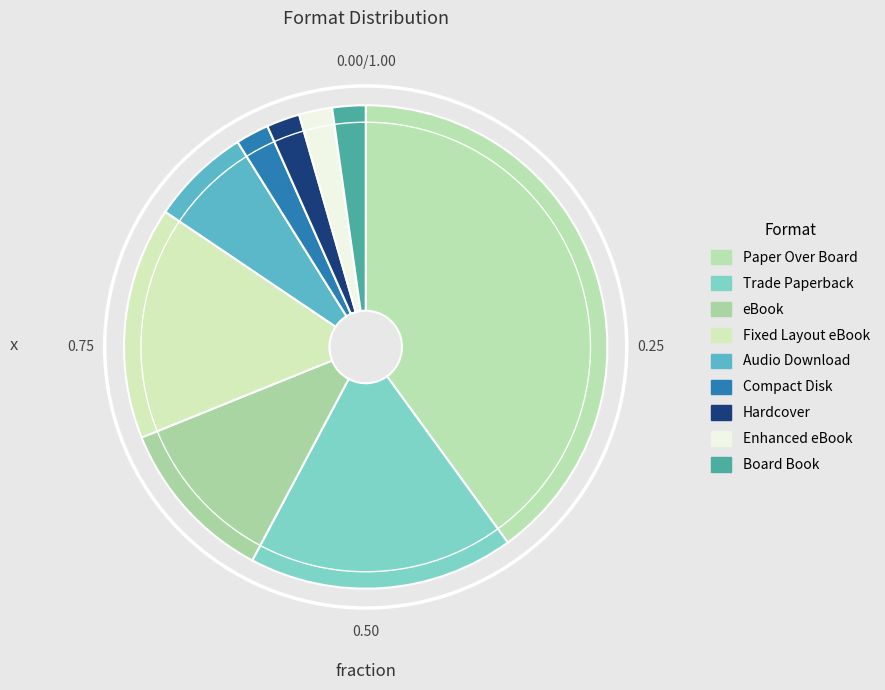

Is it true that eBook is 5% of the pie?

False